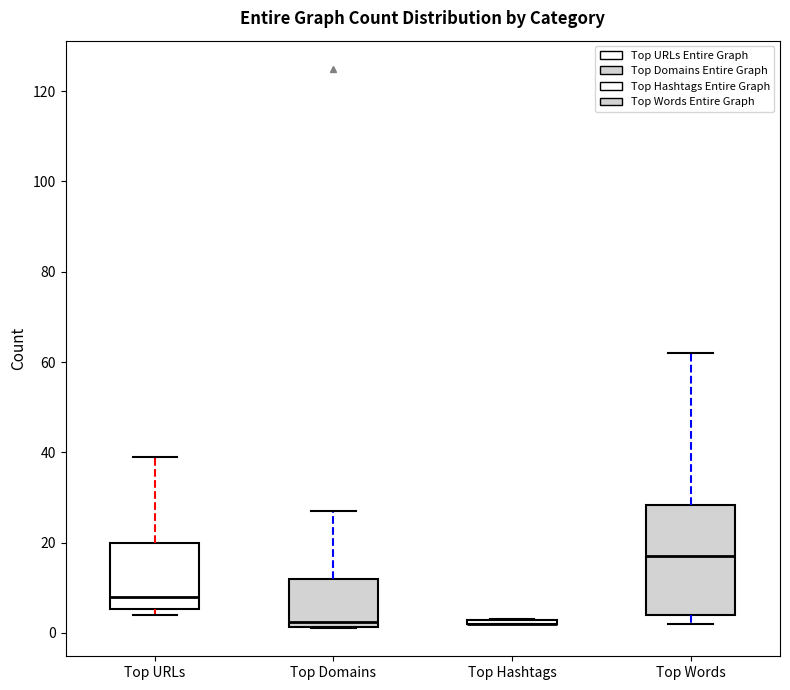

Reading left to right, read every box against the y-axis: the position of its median line, the range the box covers, and the ends of its whiskers. The values are not printed on the chart, so give them approximately, as read against the axis.

Top URLs: median 8, box 6 to 20, whiskers 4 to 40
Top Domains: median 2 (just above the box's lower edge), box 2 to 12, whiskers 2 to 28
Top Hashtags: box collapsed to a line at 2, whiskers 2 to 4
Top Words: median 18, box 4 to 28, whiskers 2 to 62